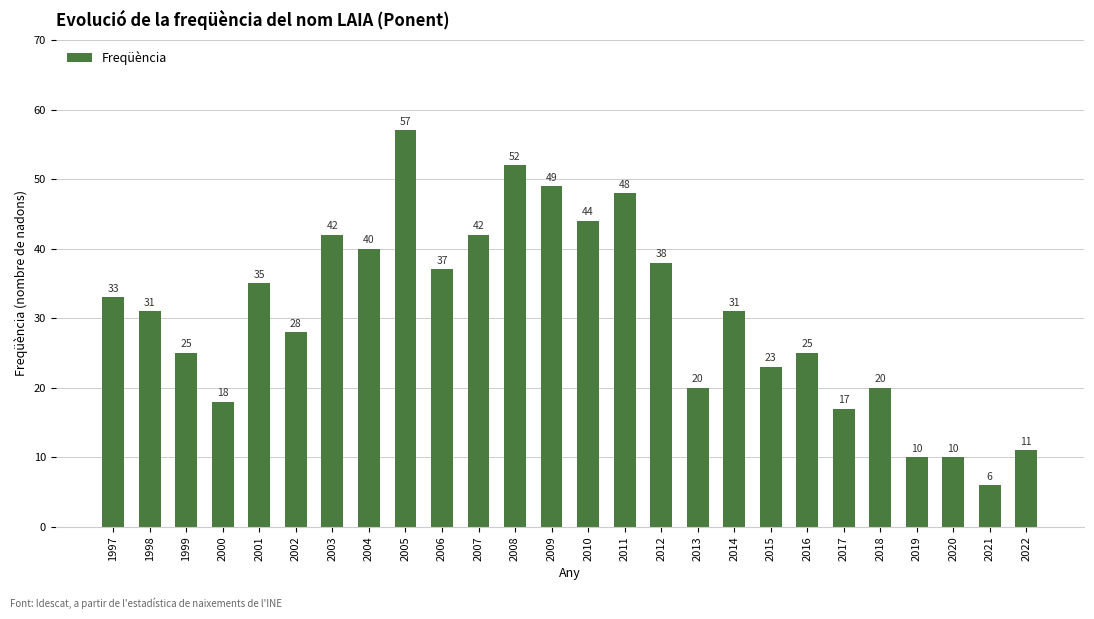

Is it true that the value at 2000 is 18?

True